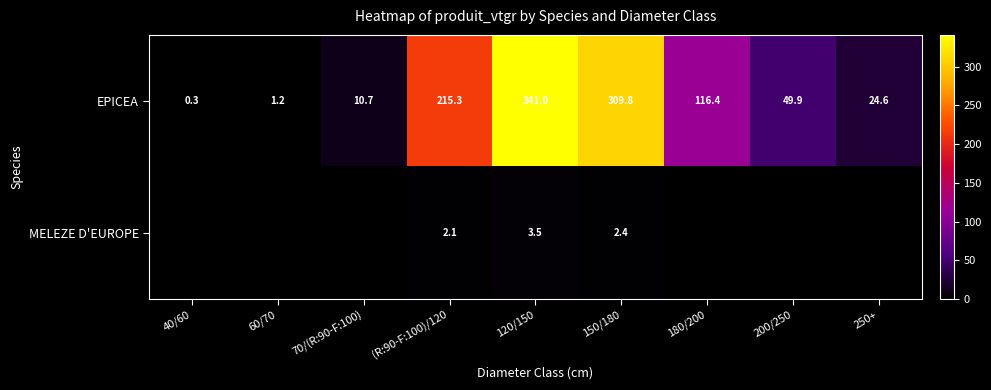

What is the spread (max minus min) of values at 120/150?

337.5